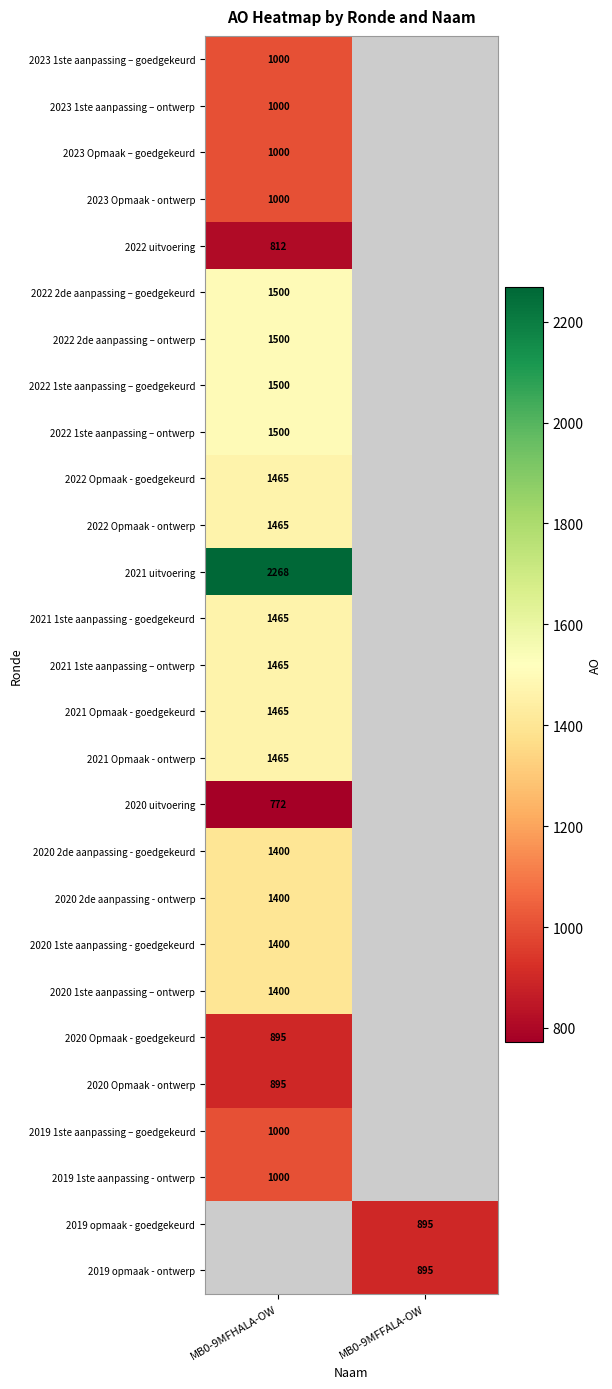

How many categories are shown in the chart?

2